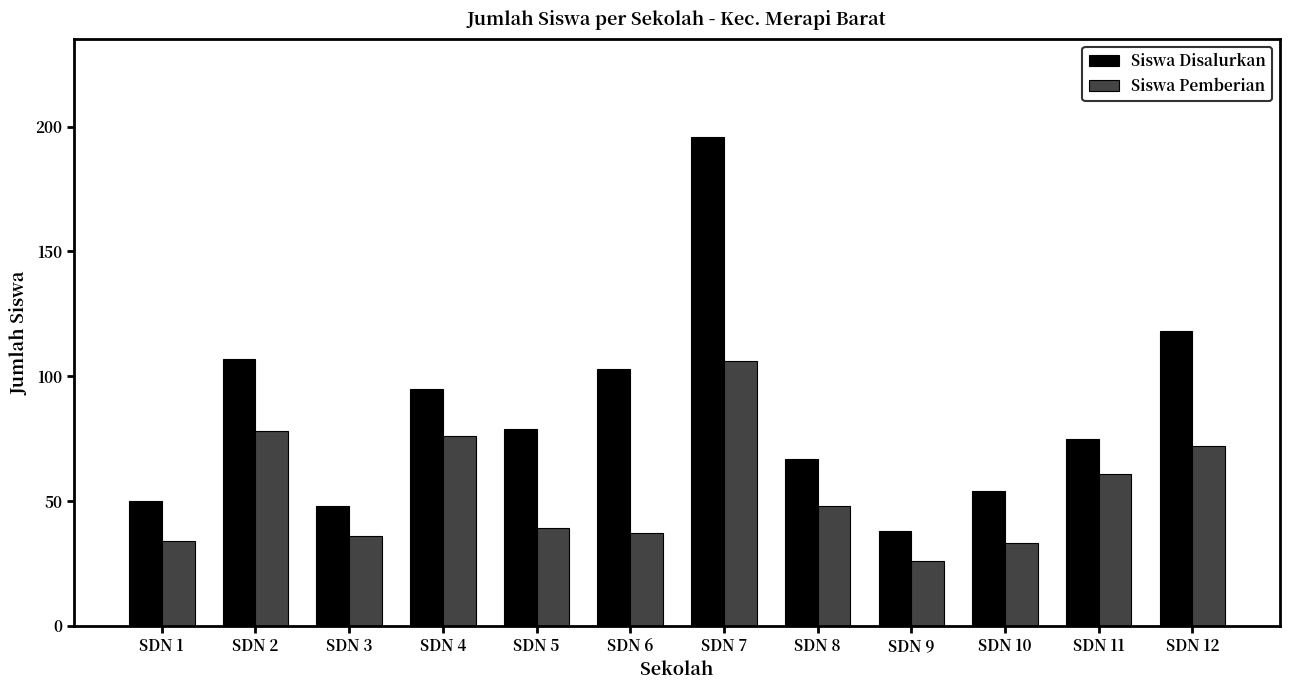

The Siswa Disalurkan series shows 107 at SDN 2. True or false?

True